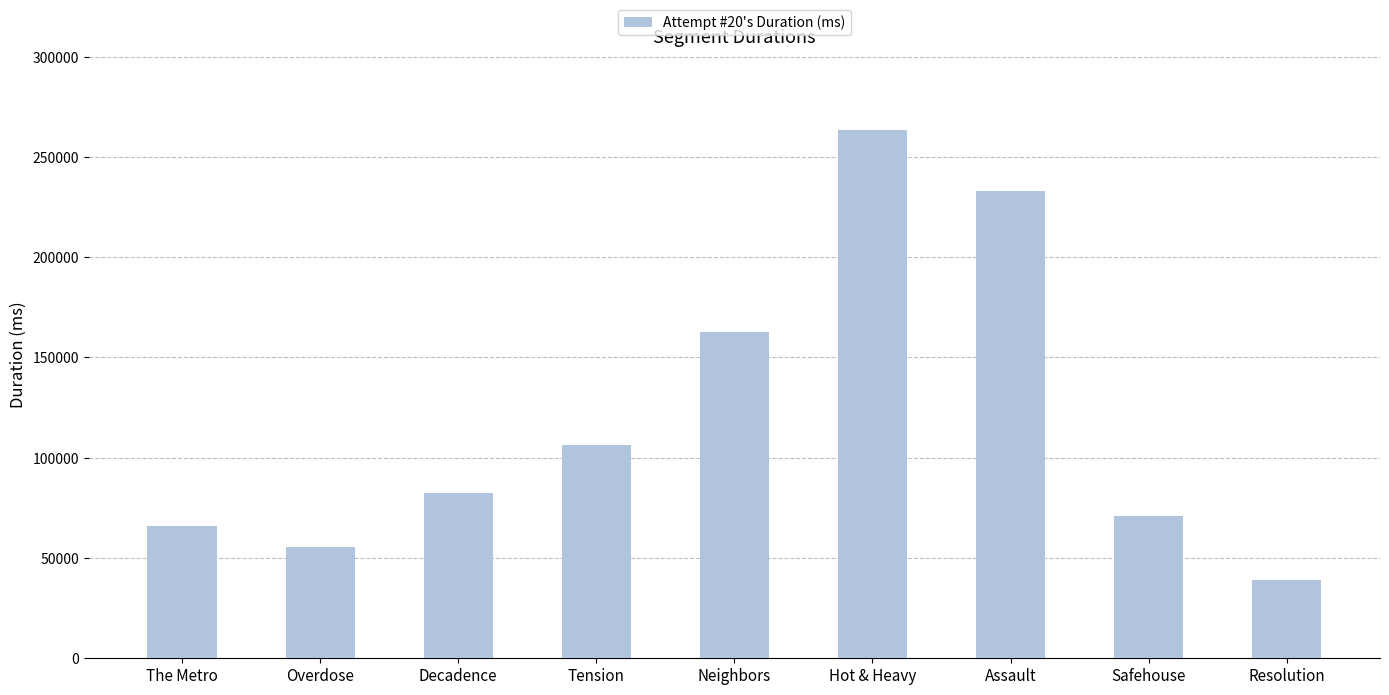

Count the number of categories in the chart.

9